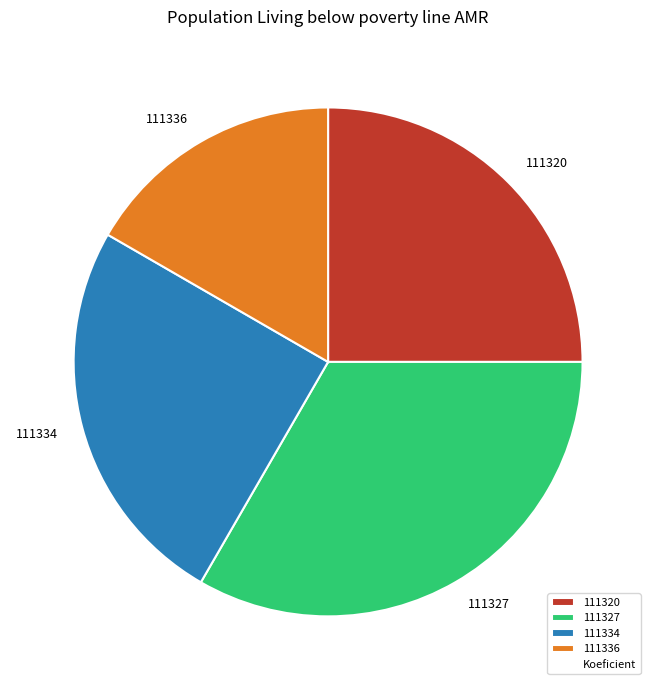

Count the number of slices in the pie.

4